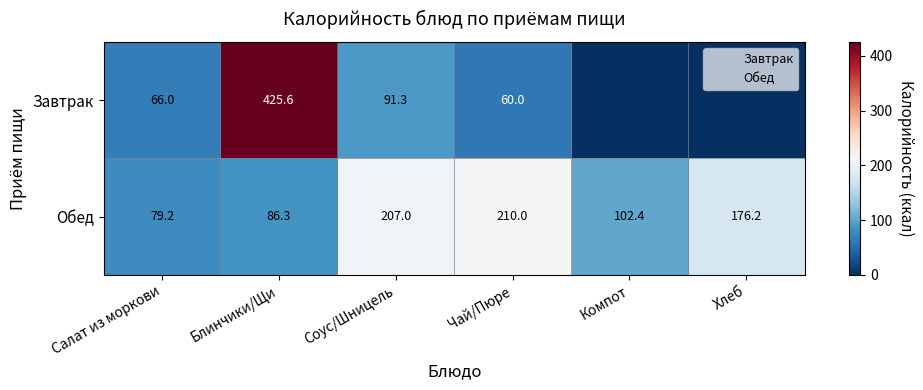

Which series has the largest range (max minus min)?

Завтрак